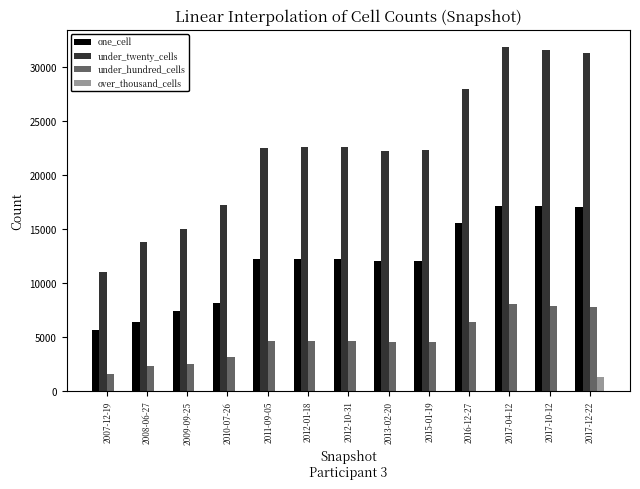

How many data points does each series have?

13